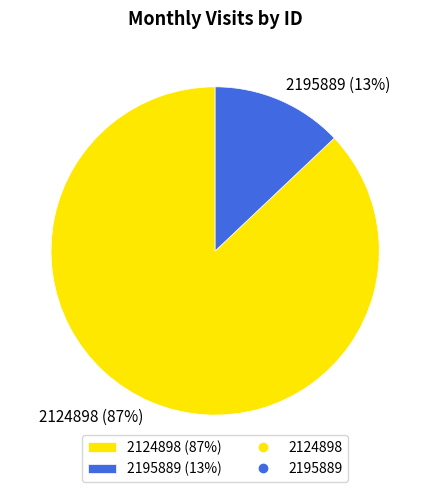

What percentage is the 2195889 slice, to the nearest percent?

13%